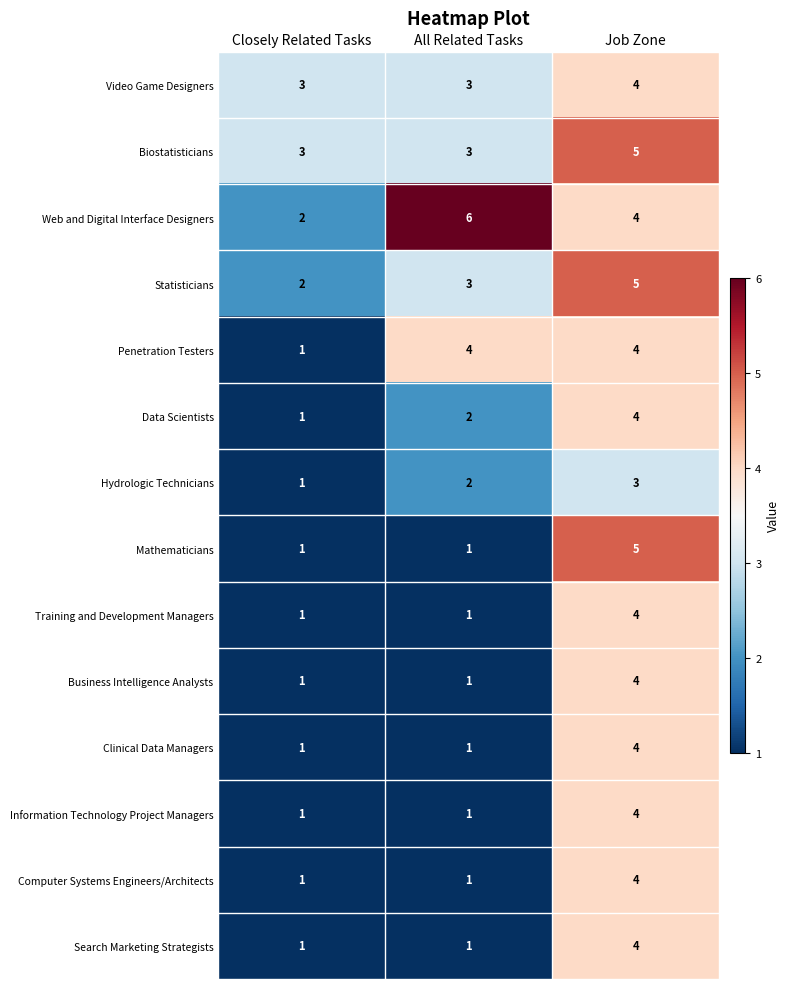

True or false: Mathematicians has a value of 5 at Job Zone.

True